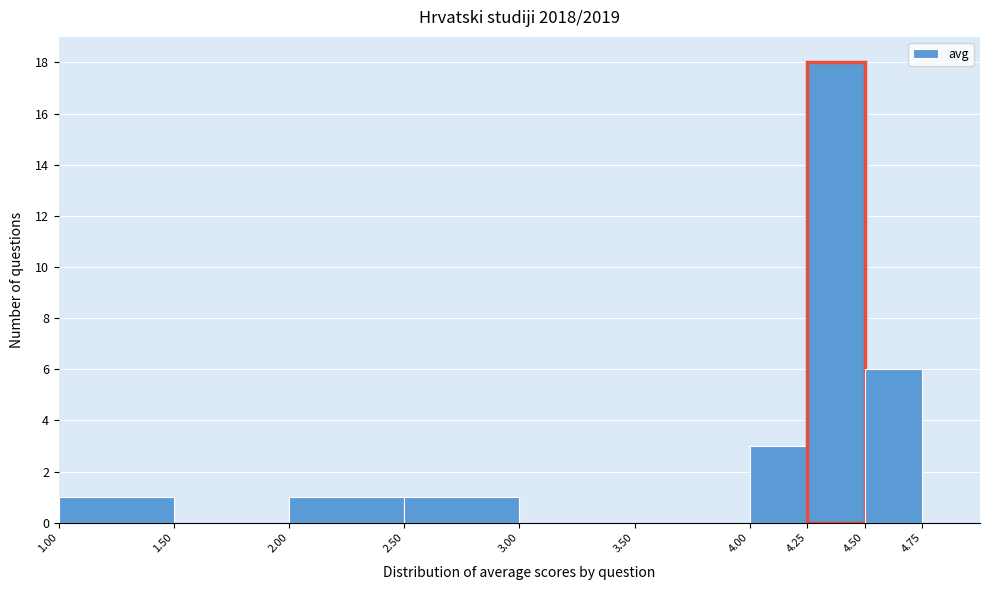

Reading left to right, transcribe this chart: for each bar, give the range it covers on the x-axis and its height. The values are not printed on the chart, so give them approximately, as read against the axis.

1.00 to 1.50: 1
1.50 to 2.00: 0
2.00 to 2.50: 1
2.50 to 3.00: 1
3.00 to 3.50: 0
3.50 to 4.00: 0
4.00 to 4.25: 3
4.25 to 4.50: 18
4.50 to 4.75: 6
4.75 to 5.00: 0